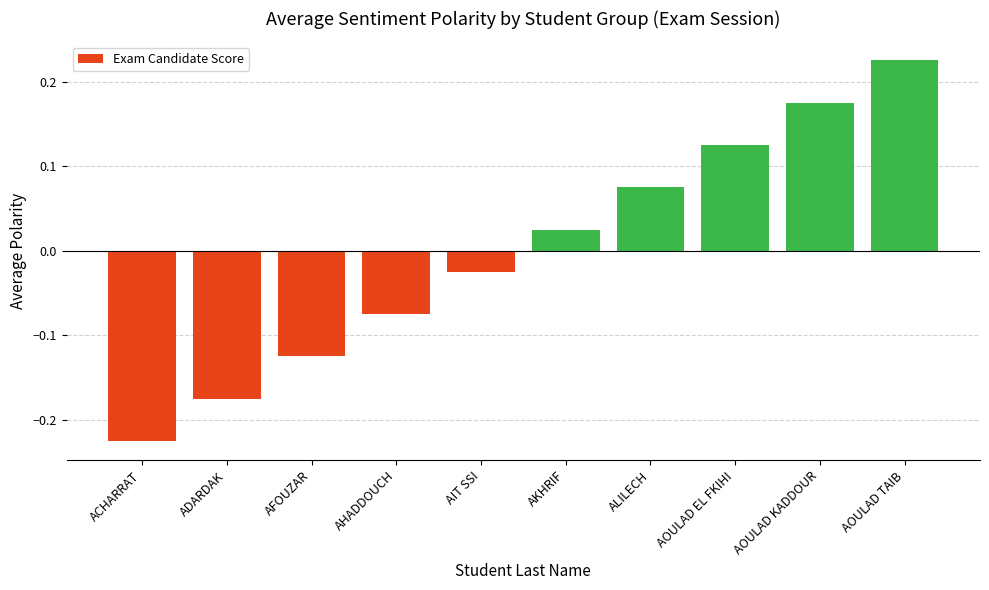

How many data points are less than 0?

5